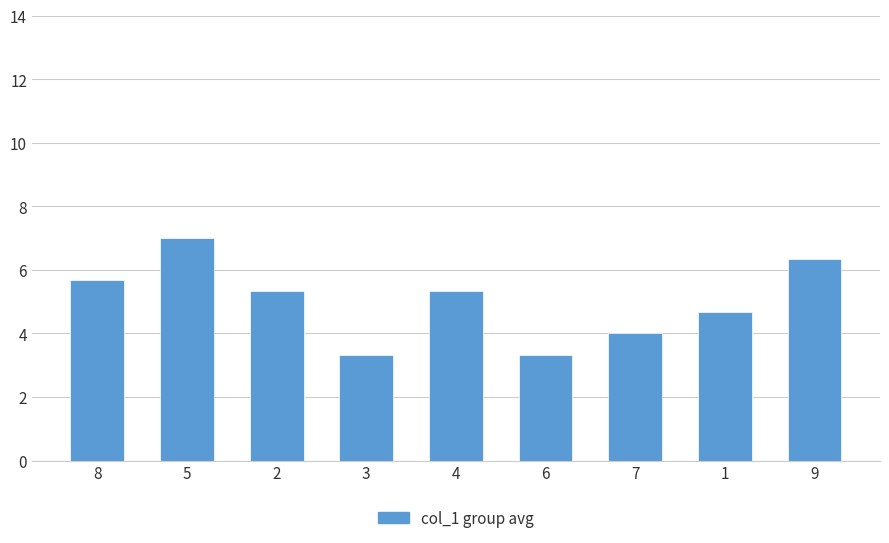

What is the smallest value displayed?

3.3